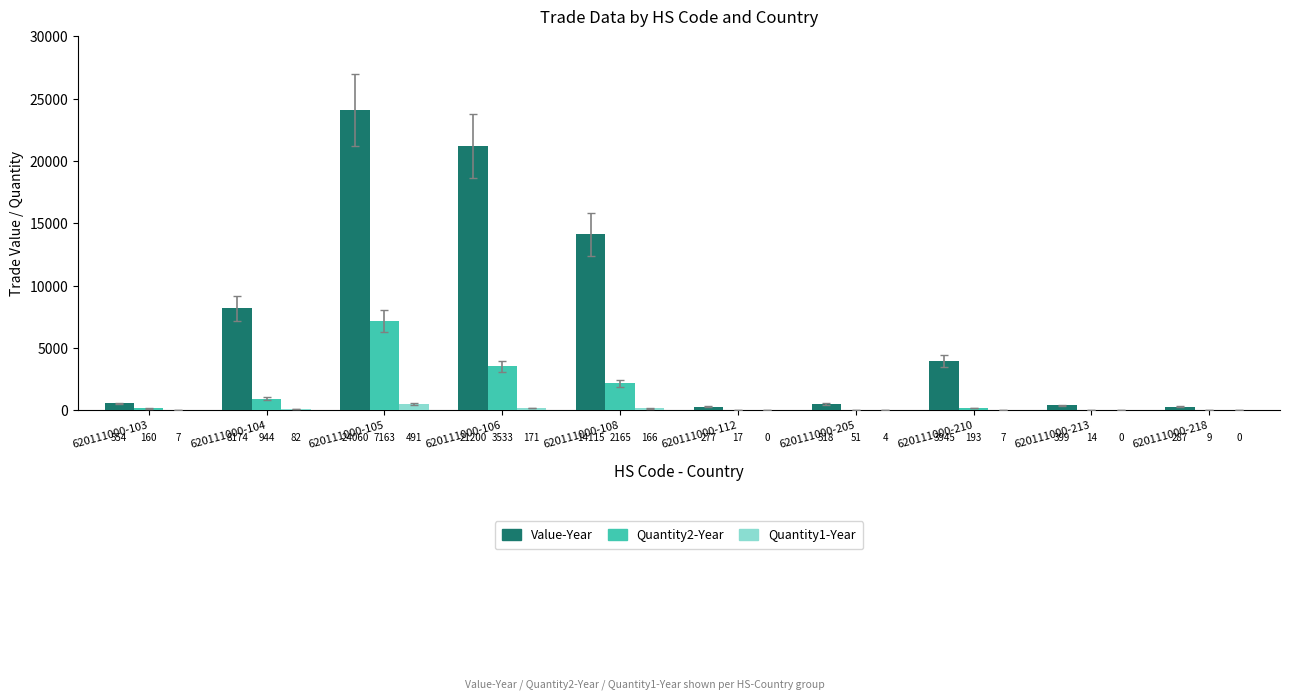

Reading left to right, extract all data points from this chart.

Value-Year: 620111000-103=554	620111000-104=8174	620111000-105=24060	620111000-106=21200	620111000-108=14115	620111000-112=277	620111000-205=518	620111000-210=3945	620111000-213=399	620111000-218=287
Quantity2-Year: 620111000-103=160	620111000-104=944	620111000-105=7163	620111000-106=3533	620111000-108=2165	620111000-112=17	620111000-205=51	620111000-210=193	620111000-213=14	620111000-218=9
Quantity1-Year: 620111000-103=7	620111000-104=82	620111000-105=491	620111000-106=171	620111000-108=166	620111000-112=0	620111000-205=4	620111000-210=7	620111000-213=0	620111000-218=0